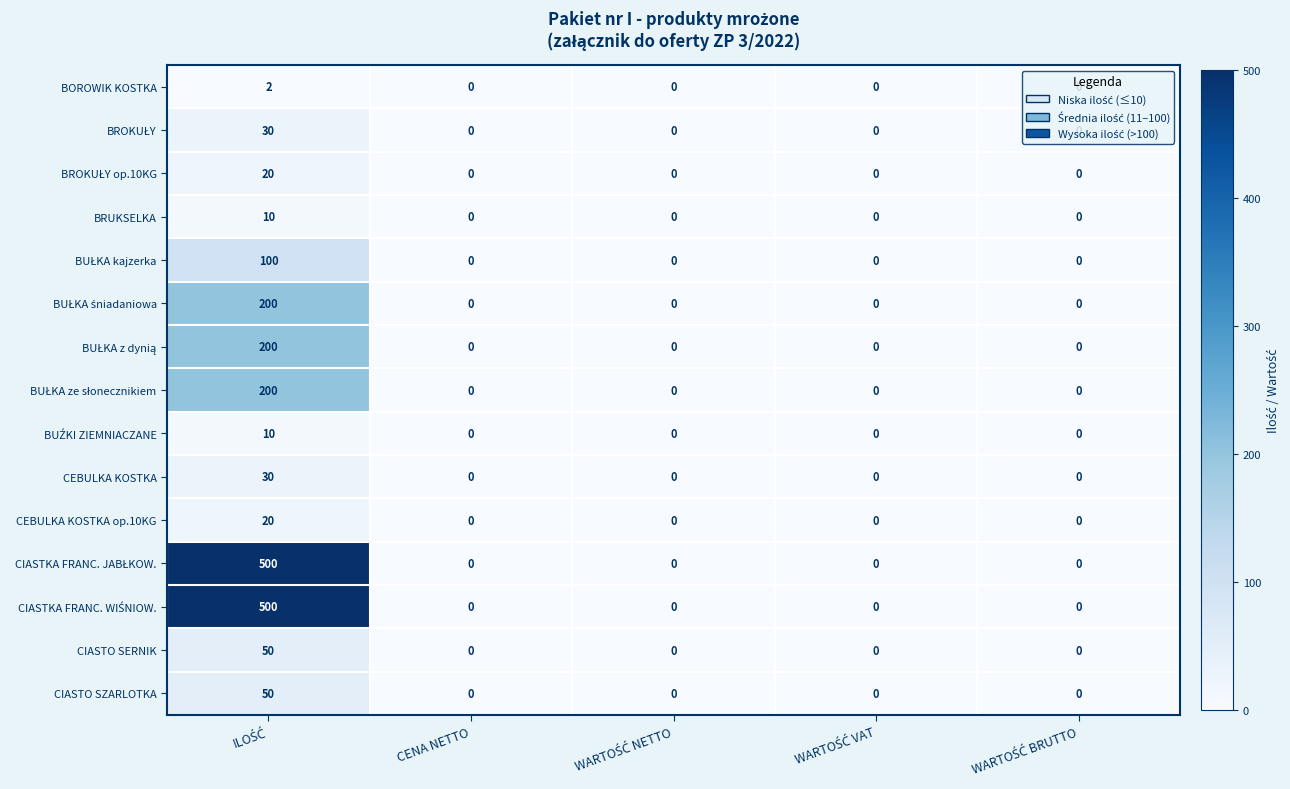

At how many categories does at least one series exceed 335?

1